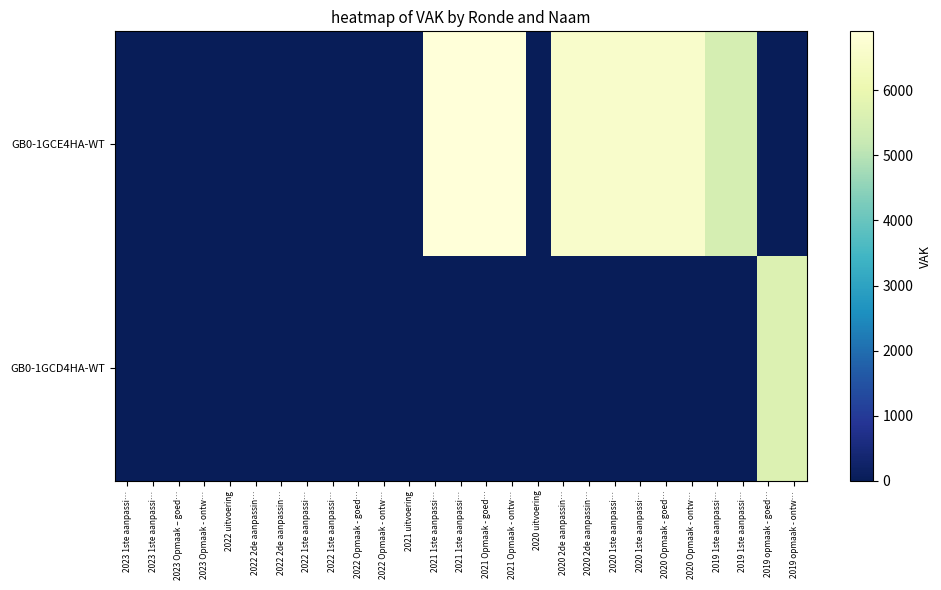

How many data points does each series have?

27